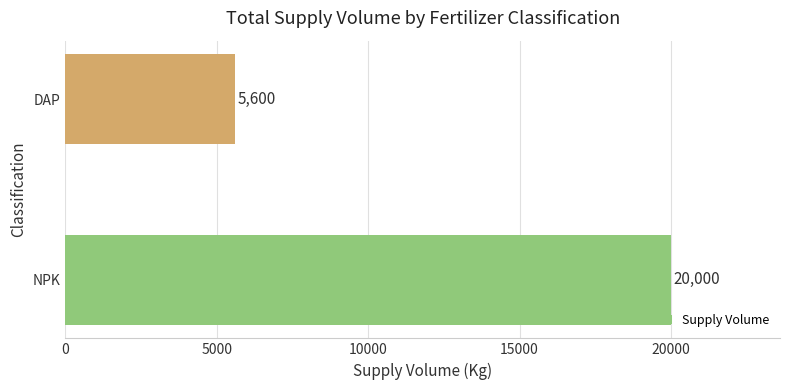

Reading bottom to top, list all the values displayed in this chart.

20000	5600